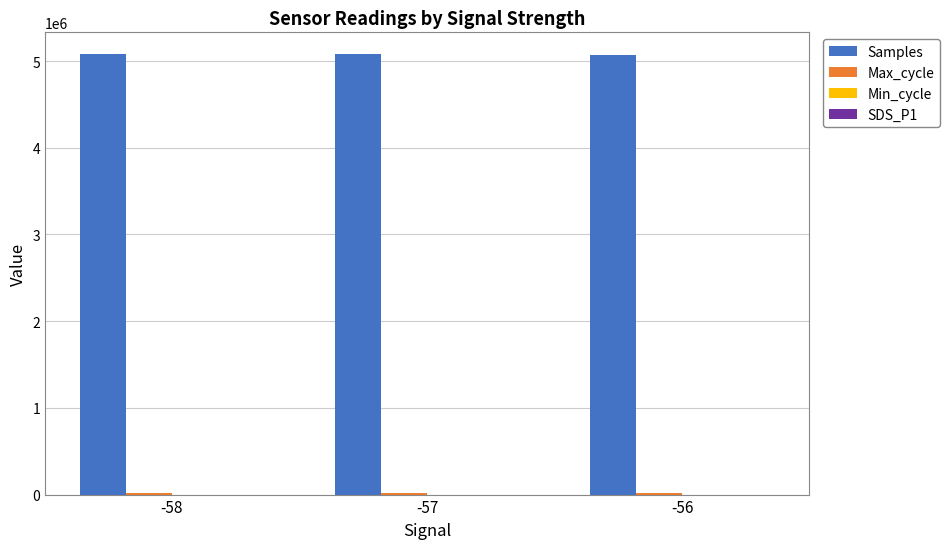

What is the sum of all Samples values?

15227329.0